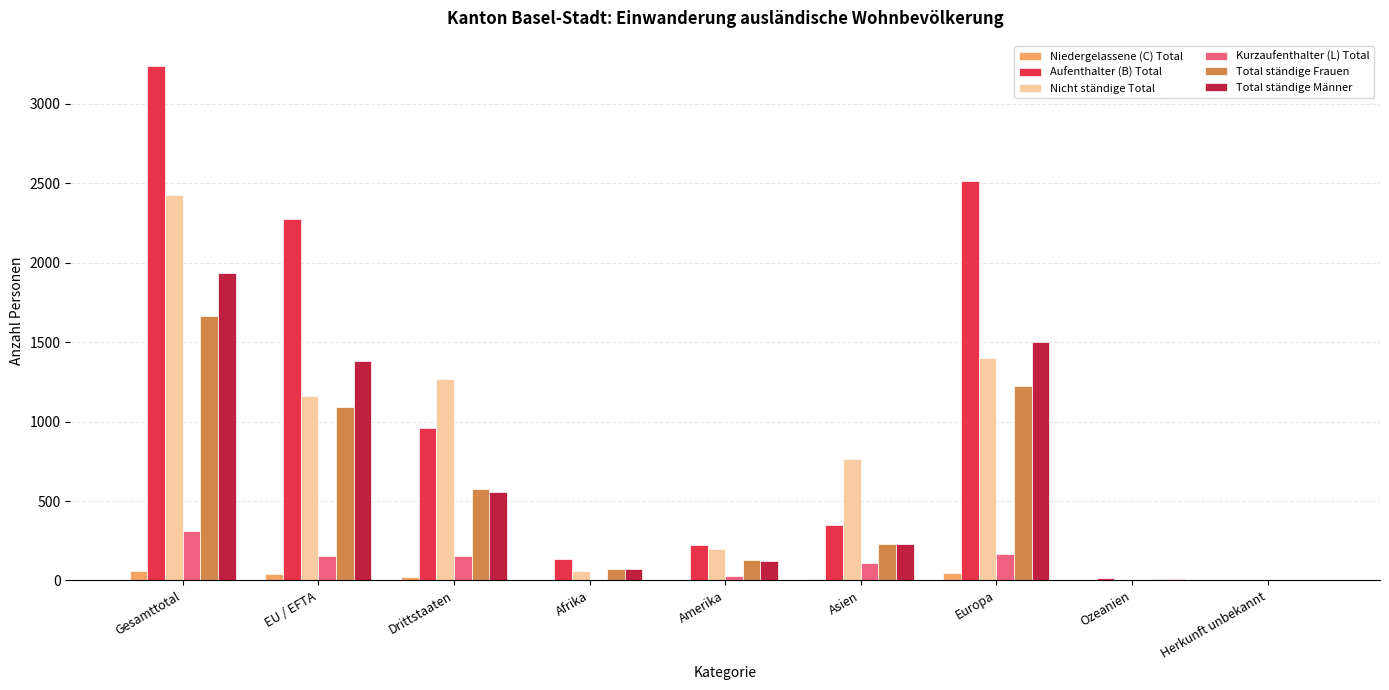

How many categories are shown in the chart?

9